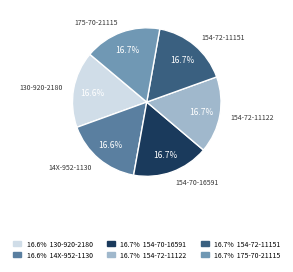

Is the sum of 175-70-21115 and 14X-952-1130 greater than half?

No